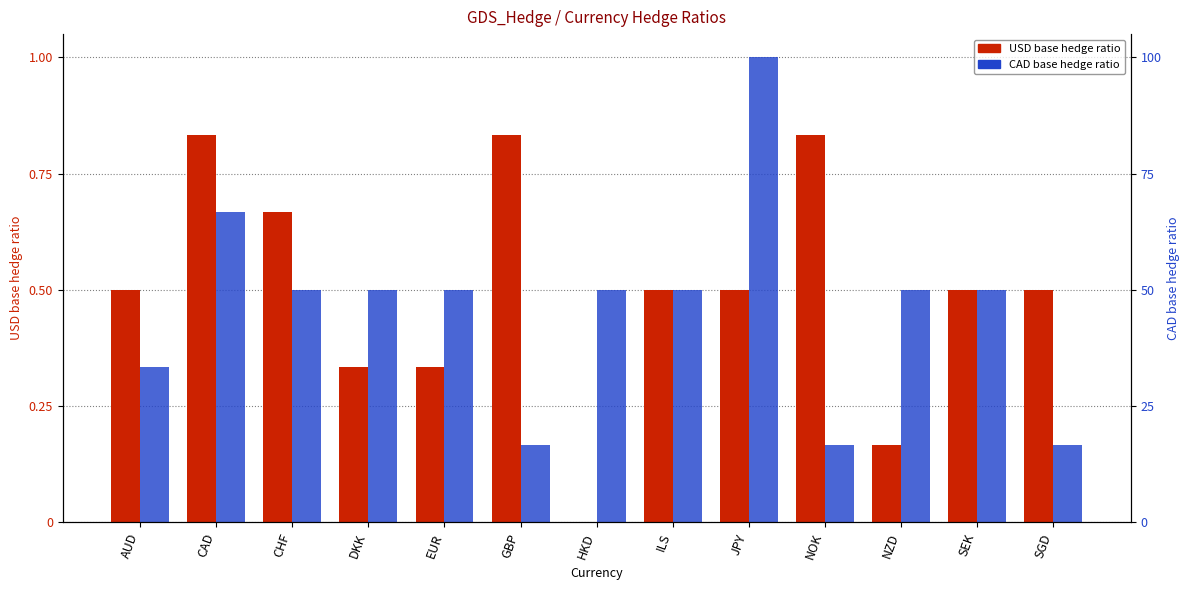

What are all the series names shown in the legend?

USD base hedge ratio, CAD base hedge ratio